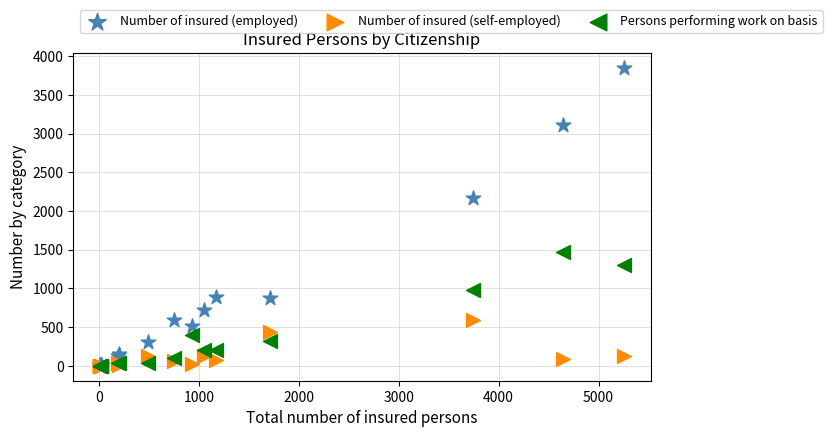

Across all series, what Y value is closest to 1927?

2167